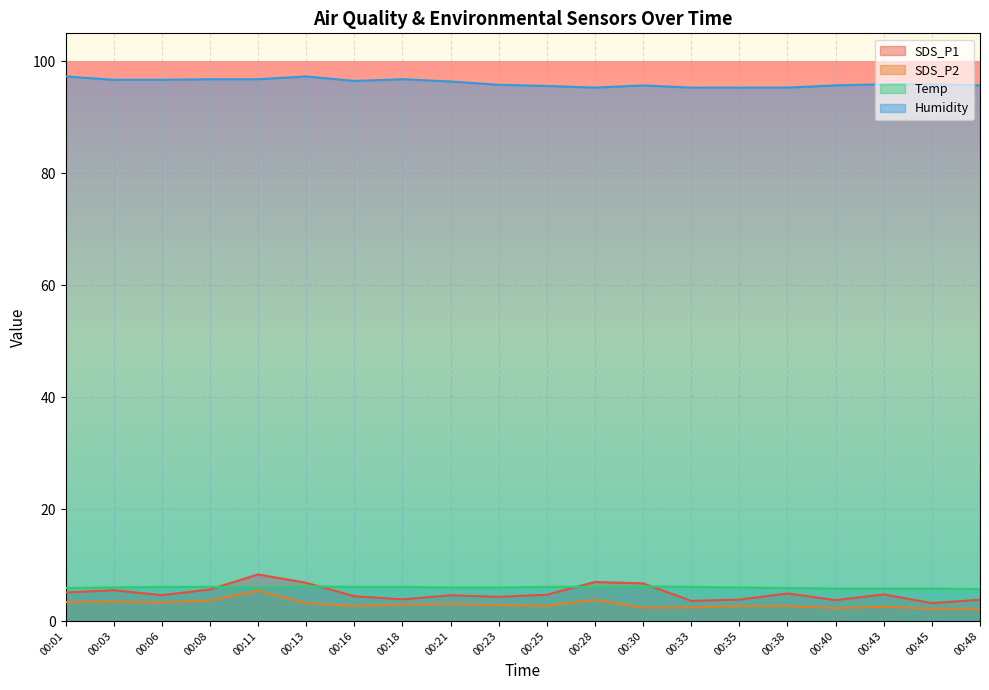

True or false: SDS_P2 and Humidity cross at least once.

False